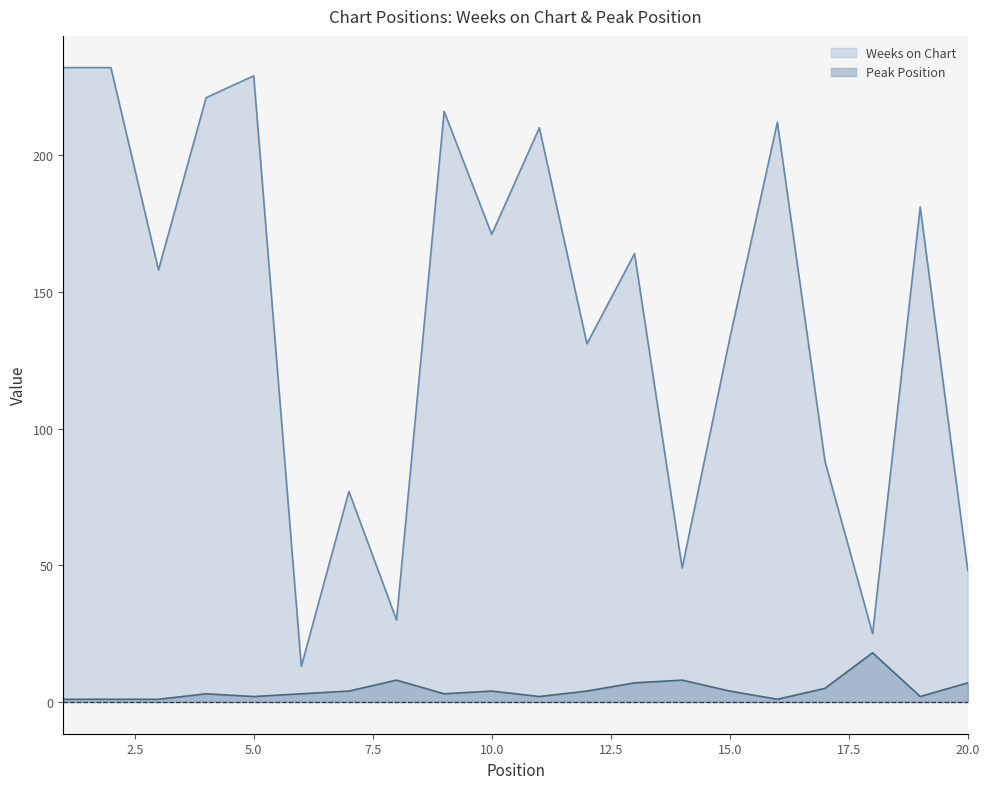

What is the difference between the Peak Position values at 3 and 18?

17